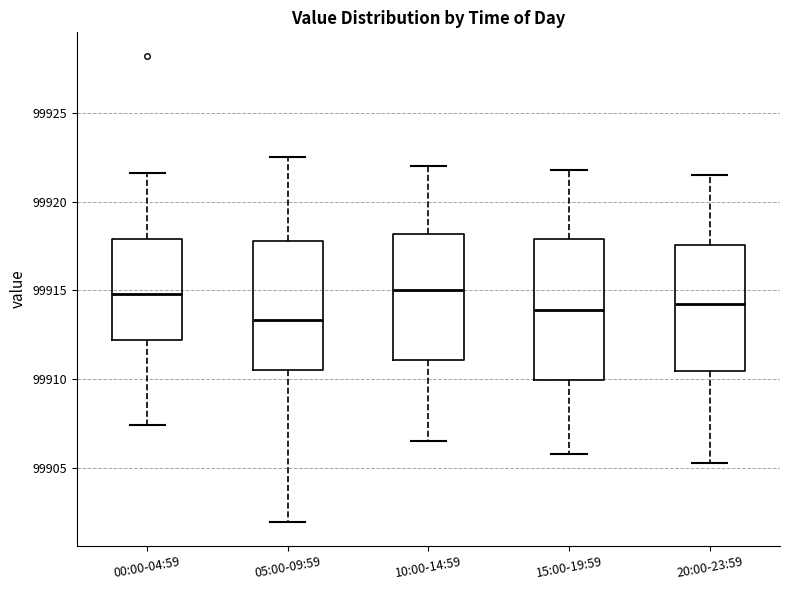

Which box has the lowest median line?

05:00-09:59